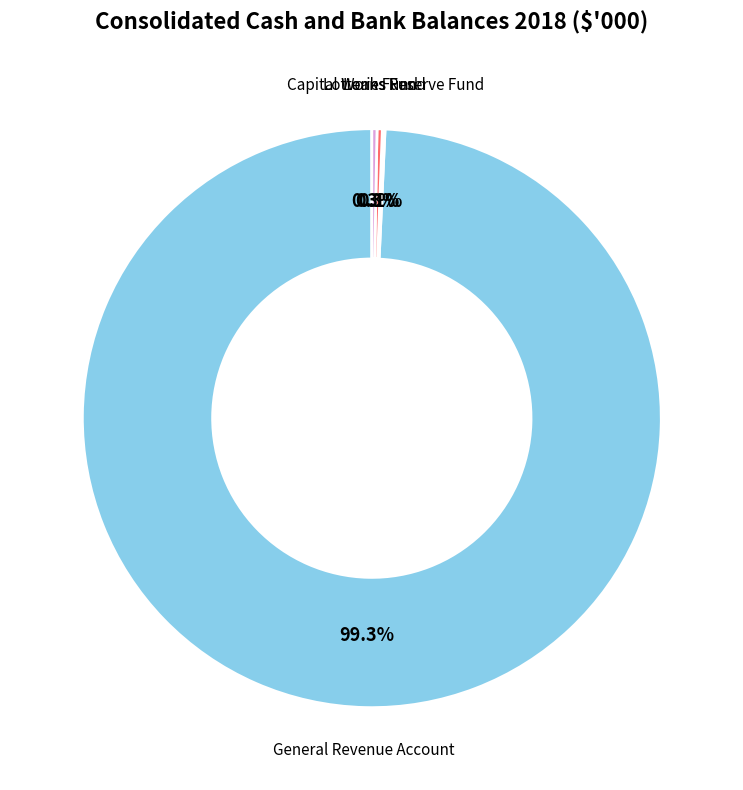

Is there a majority slice in this chart?

Yes